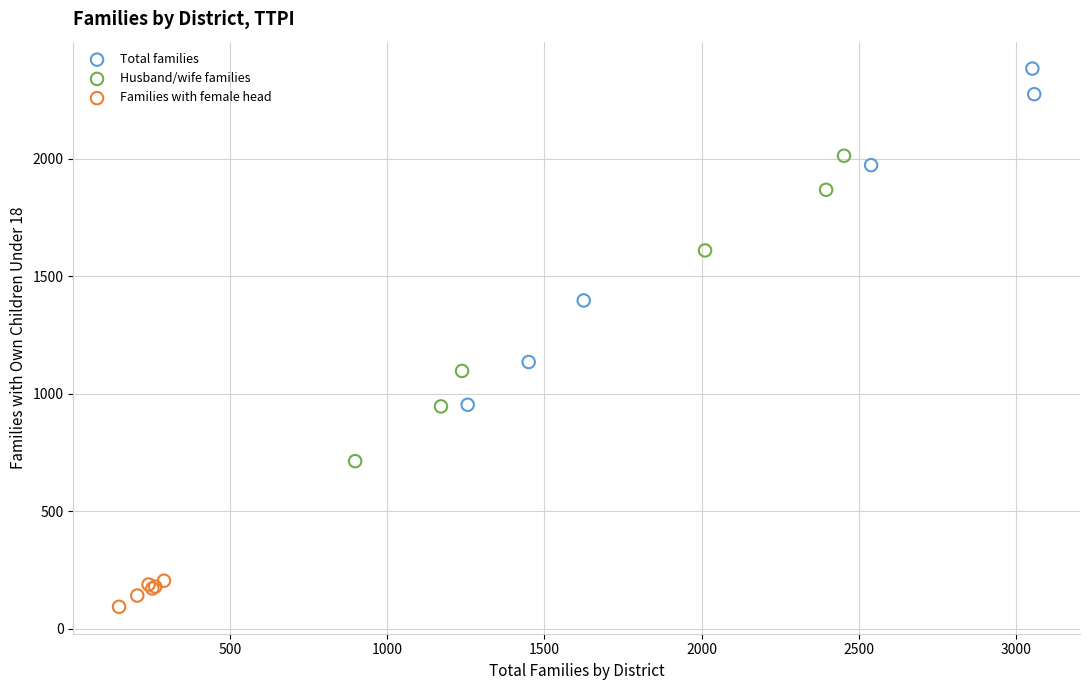

Which series has the largest Y range (max minus min)?

Total families